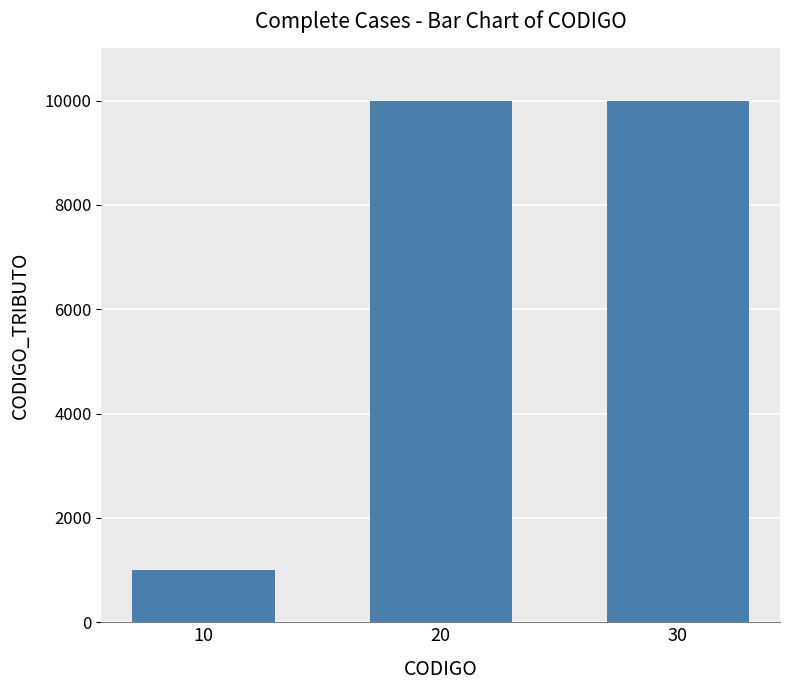

What is the value of the 2nd bar from the left?

9997